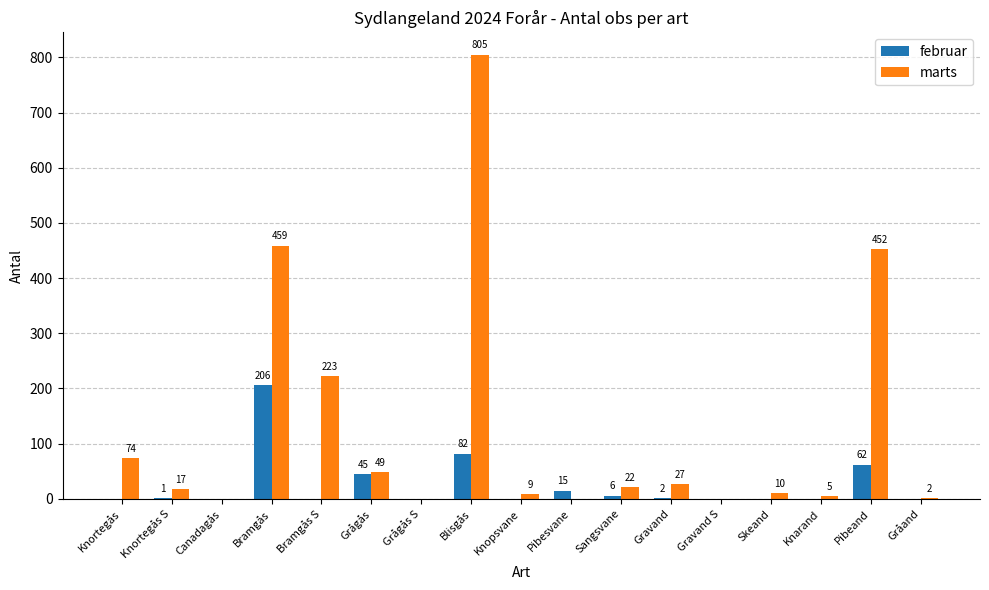

Reading left to right, transcribe all the data shown in this chart.

februar: Knortegås=0	Knortegås S=1	Canadagås=0	Bramgås=206	Bramgås S=0	Grågås=45	Grågås S=0	Blisgås=82	Knopsvane=0	Pibesvane=15	Sangsvane=6	Gravand=2	Gravand S=0	Skeand=0	Knarand=0	Pibeand=62	Gråand=0
marts: Knortegås=74	Knortegås S=17	Canadagås=0	Bramgås=459	Bramgås S=223	Grågås=49	Grågås S=0	Blisgås=805	Knopsvane=9	Pibesvane=0	Sangsvane=22	Gravand=27	Gravand S=0	Skeand=10	Knarand=5	Pibeand=452	Gråand=2